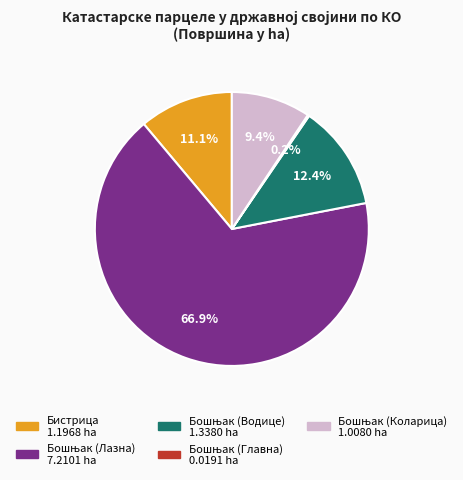

Does any single category account for the majority?

Yes